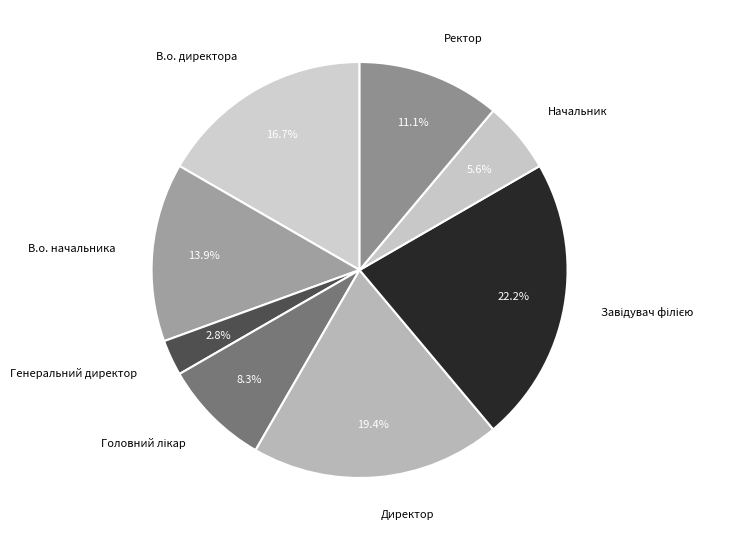

Is there a majority slice in this chart?

No